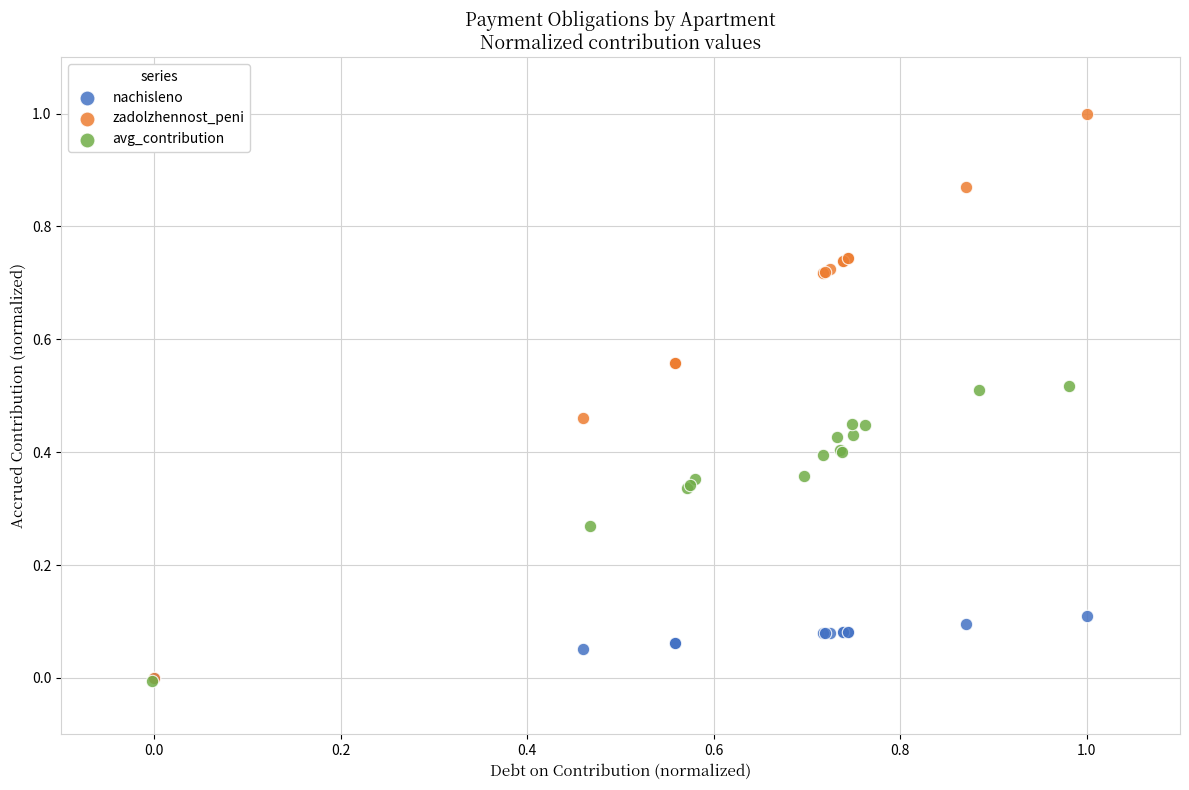

Which series has the largest Y range (max minus min)?

zadolzhennost_peni